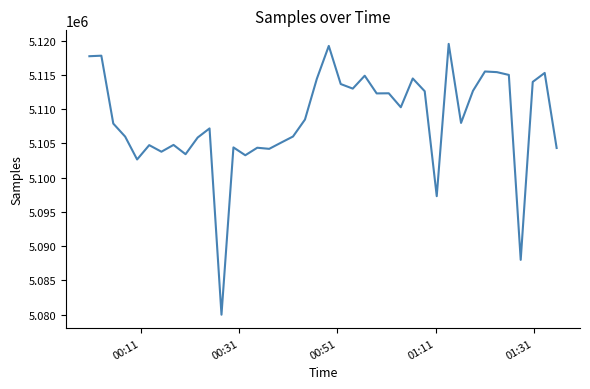

What is the difference between the maximum and minimum values?

39551